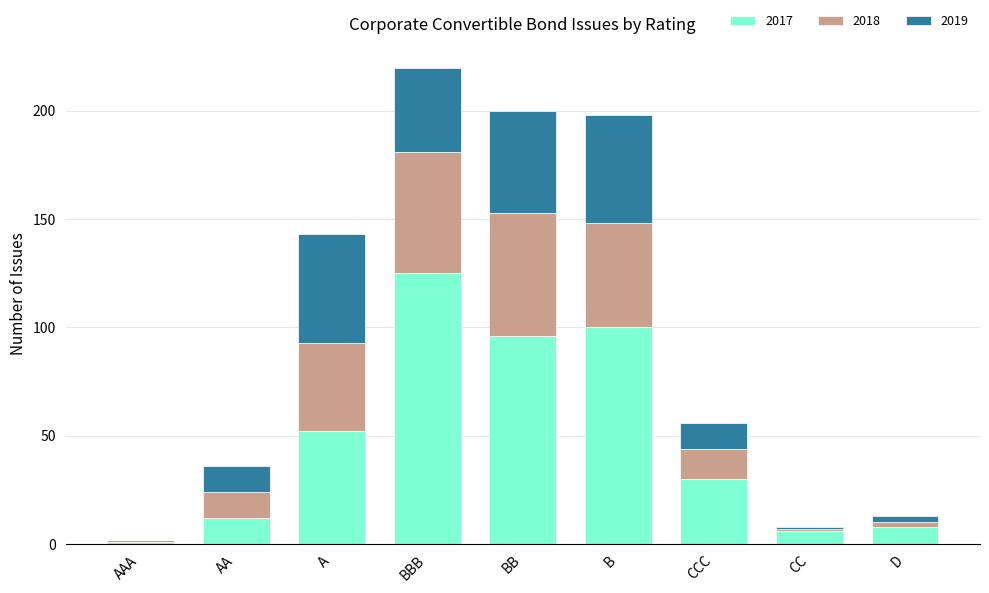

What is the maximum value for 2017?

125